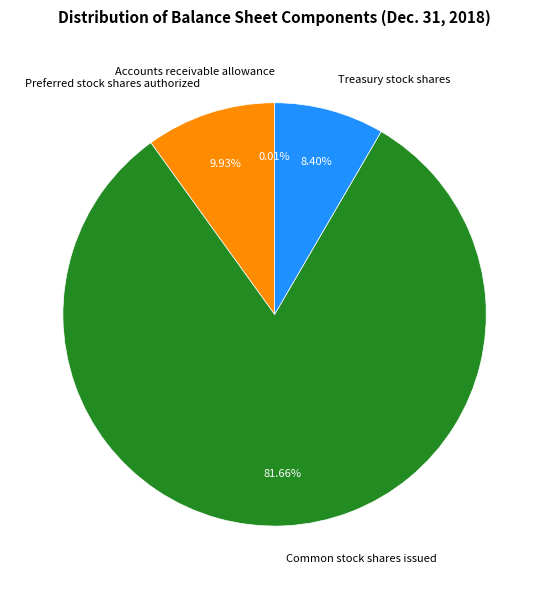

Is there a majority slice in this chart?

Yes